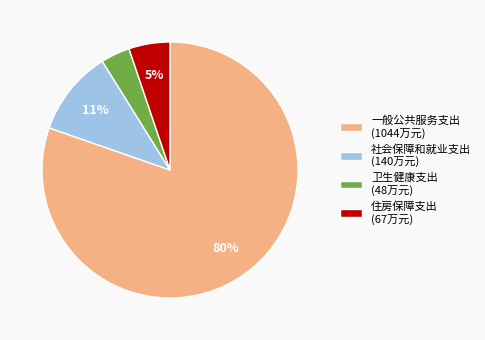

Which slice is the smallest?

卫生健康支出